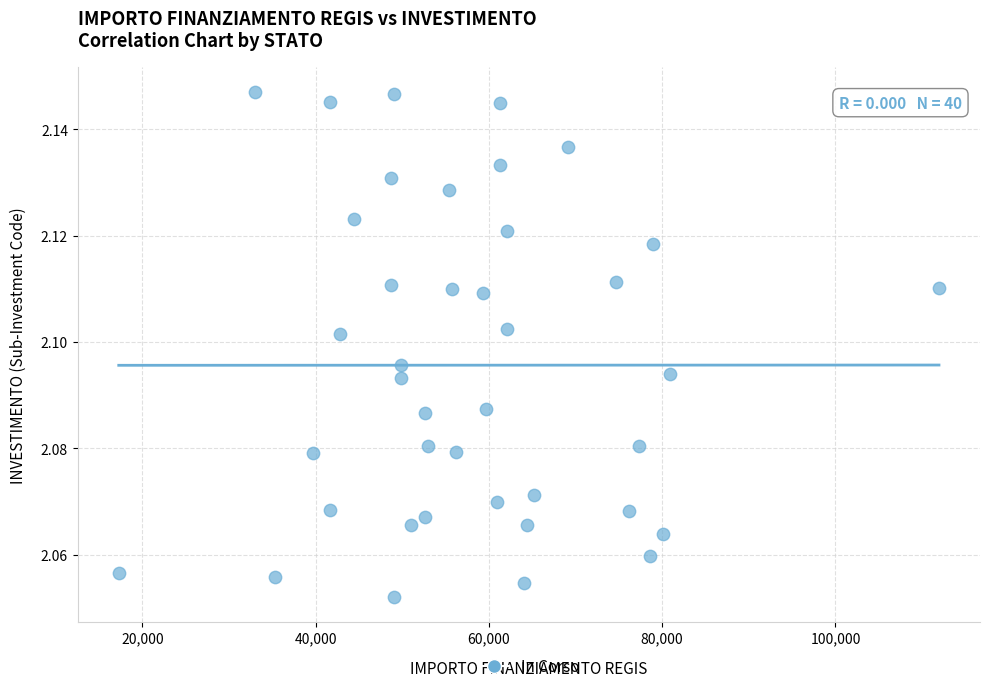

How many points are shown in the scatter plot?

40